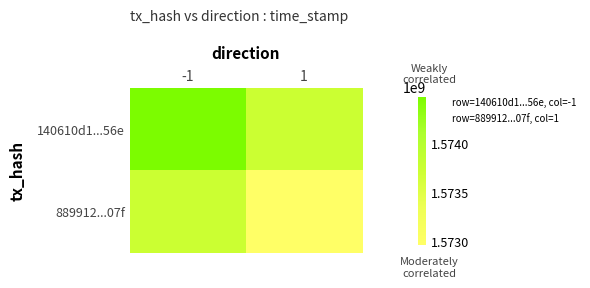

Which series has the largest total across all categories?

140610d1...56e